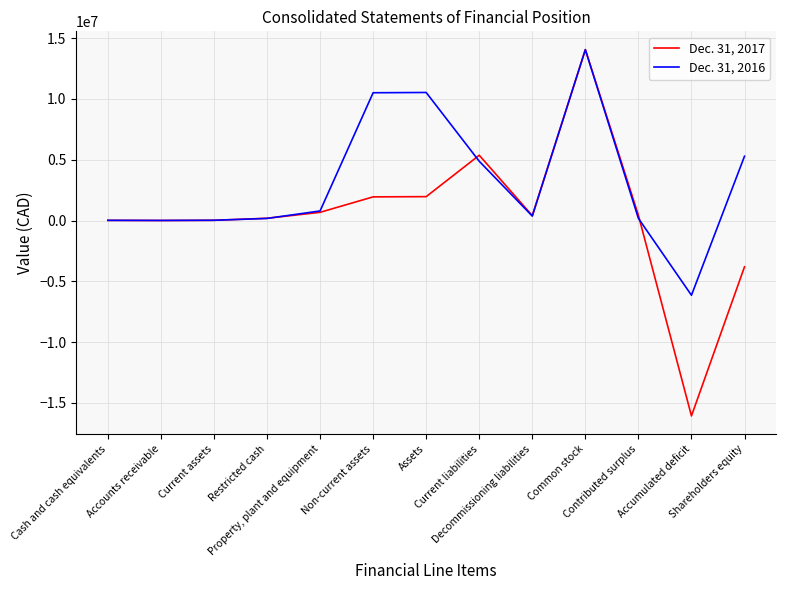

True or false: Dec. 31, 2017 and Dec. 31, 2016 cross at least once.

True